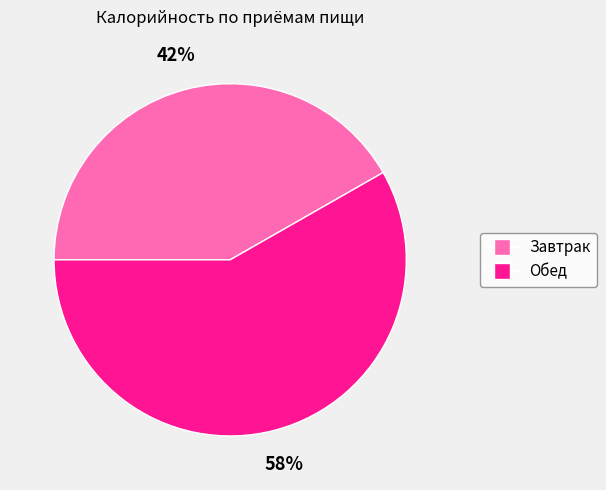

What is the largest slice in the pie chart?

Обед